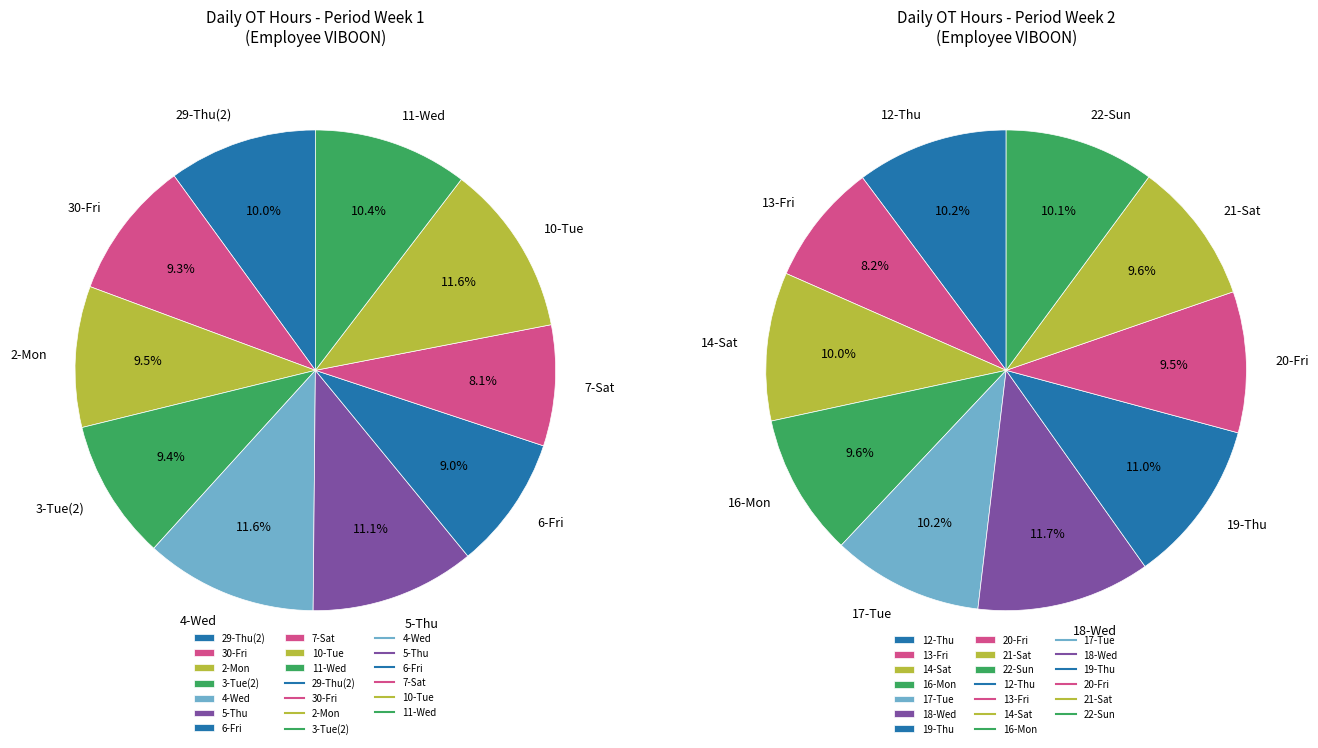

Does any single category account for the majority?

No